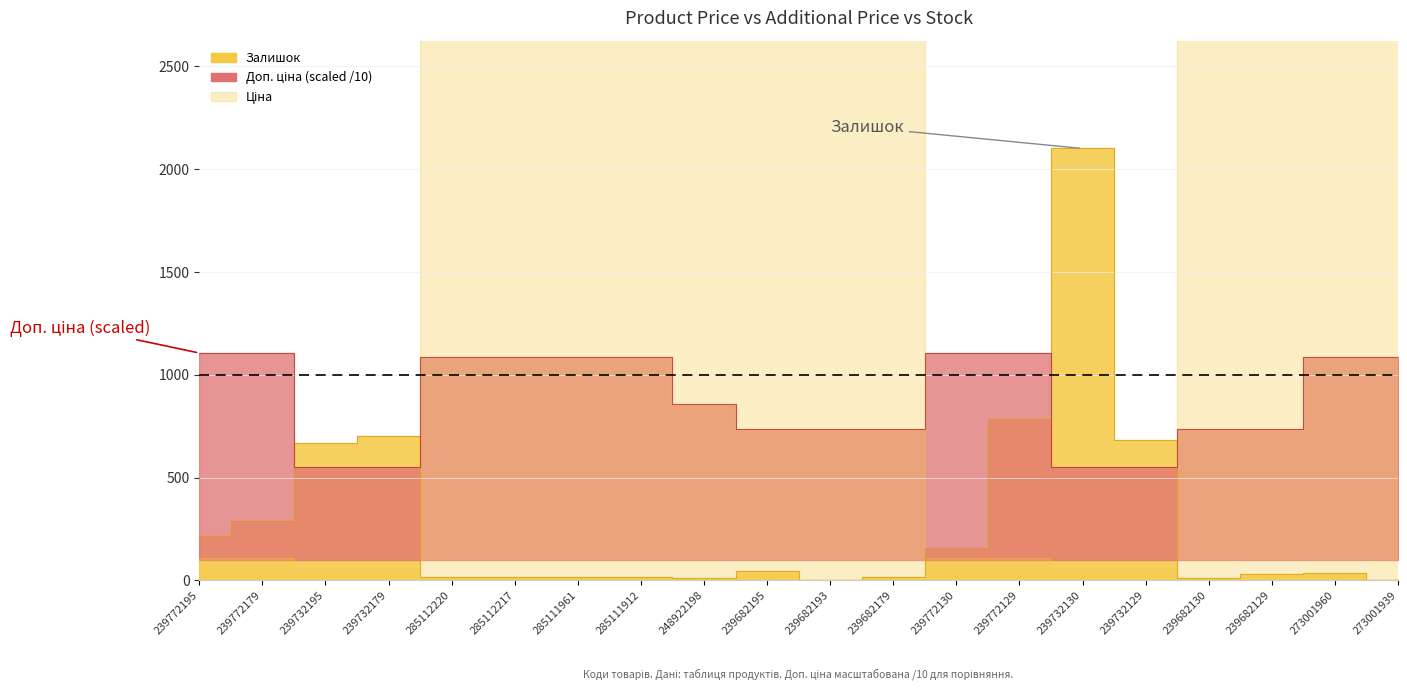

The Залишок series shows 381.0 at 239732195. True or false?

False